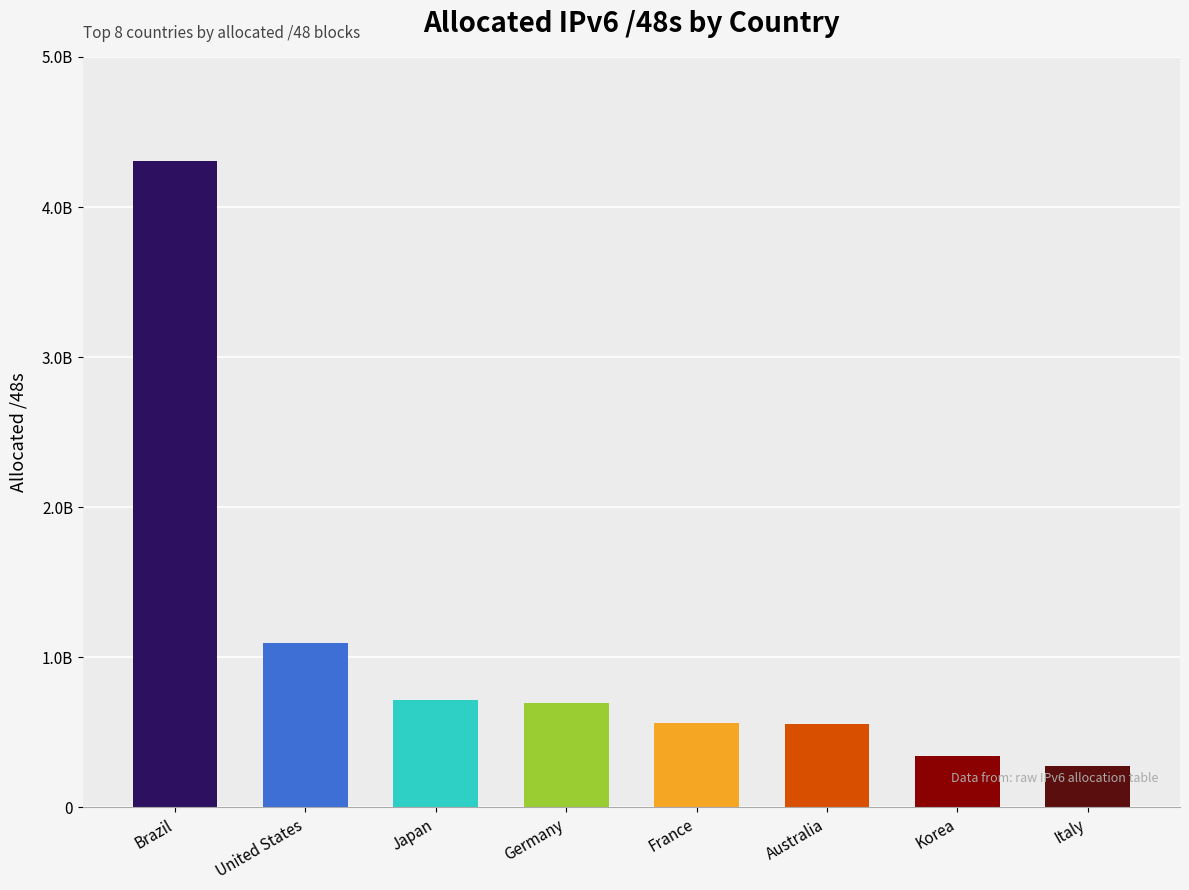

Approximately how many times larger is the value at Australia compared to Brazil?

0.1